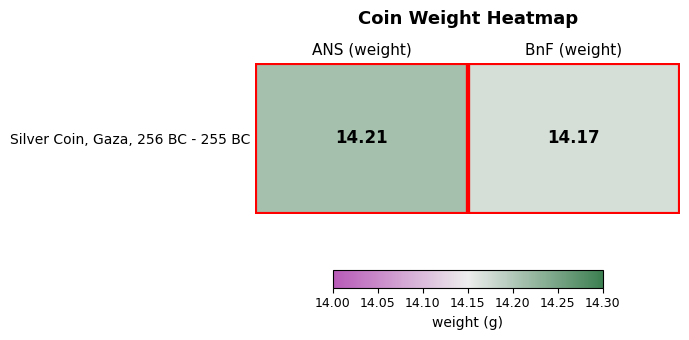

Is it true that the value at ANS (weight) is 25.2?

False